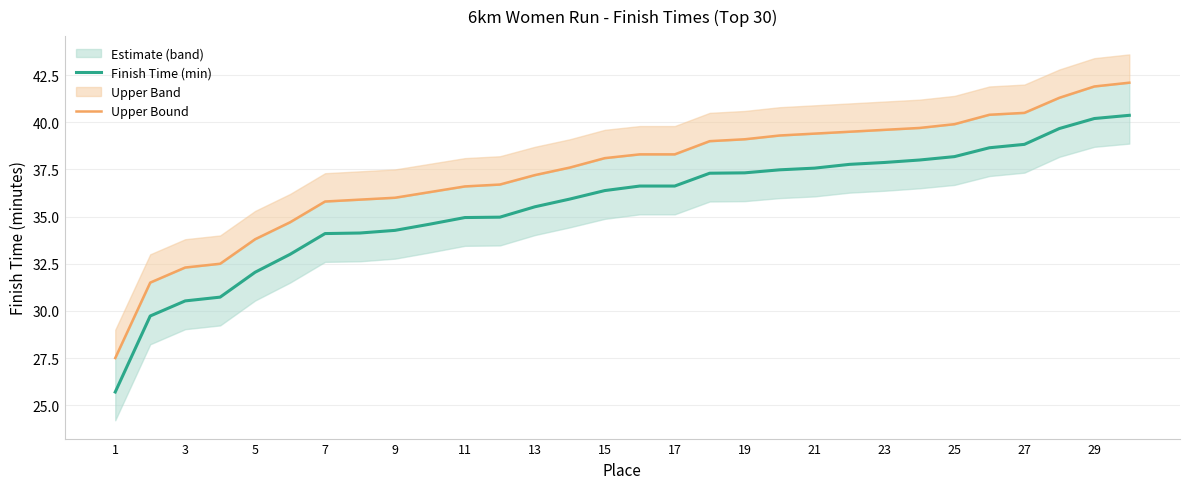

True or false: Upper Bound and Finish Time (min) intersect in this chart.

False